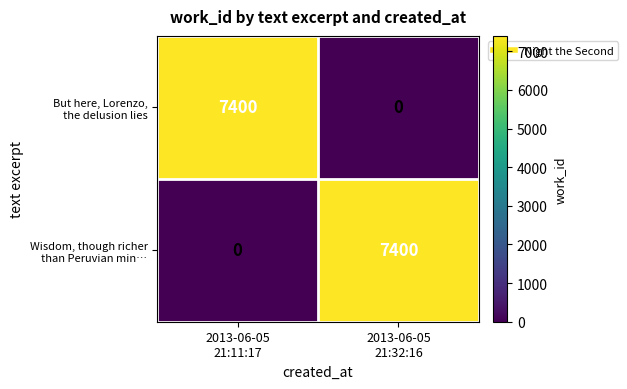

What is the maximum value shown in the chart?

7400